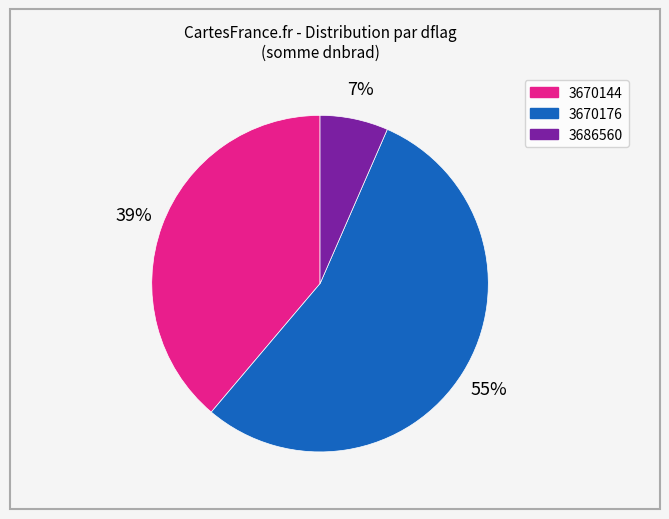

To the nearest percent, what percentage of the pie is 3686560?

7%